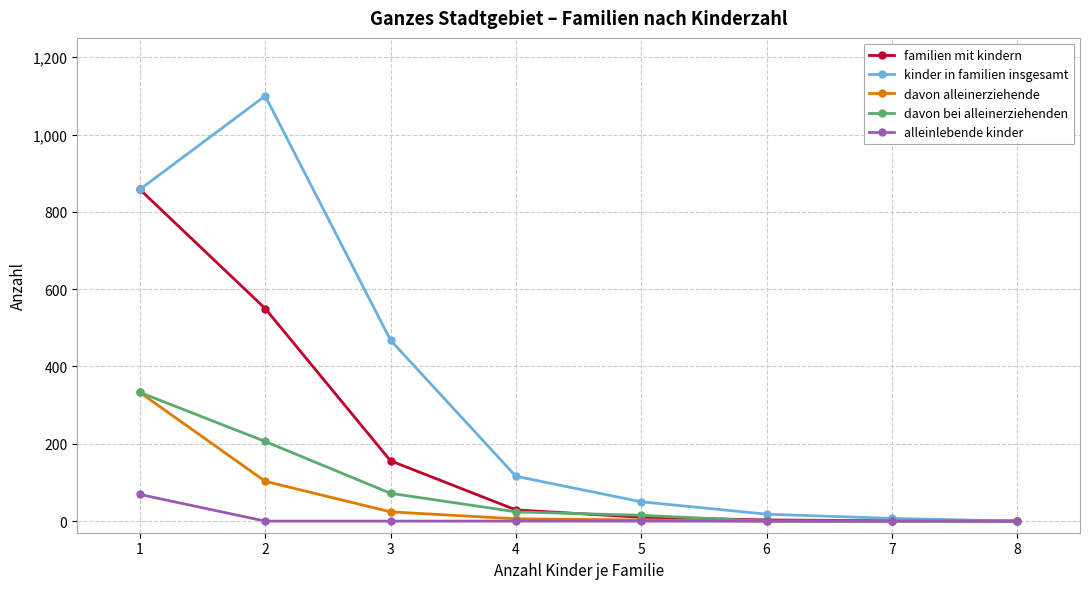

What is the difference between the maximum and minimum values in the familien mit kindern series?

858